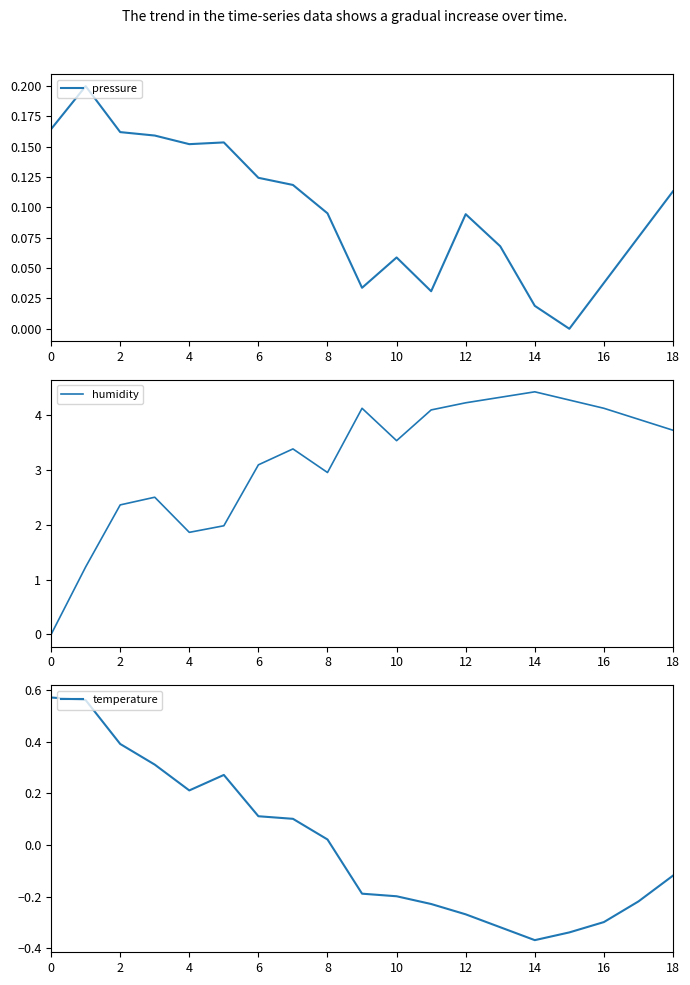

How many intersections are there between pressure and temperature?

1